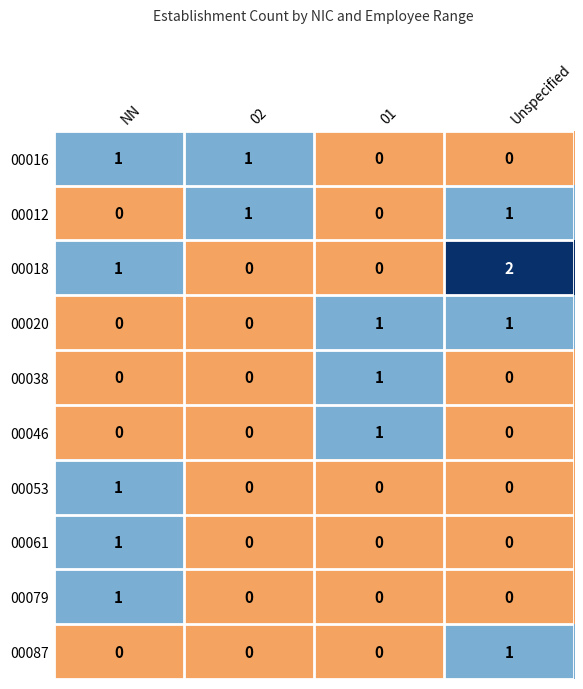

The 00016 series shows 1 at 02. True or false?

True